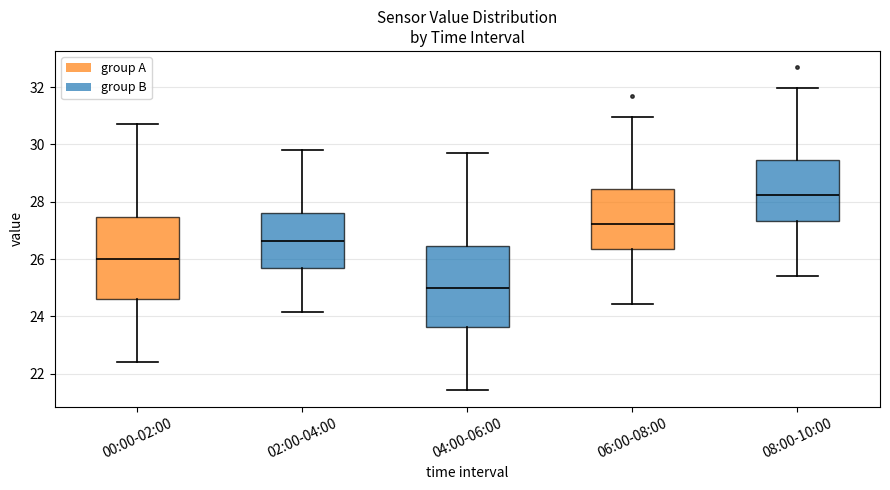

Which box's median line is the lowest?

04:00-06:00